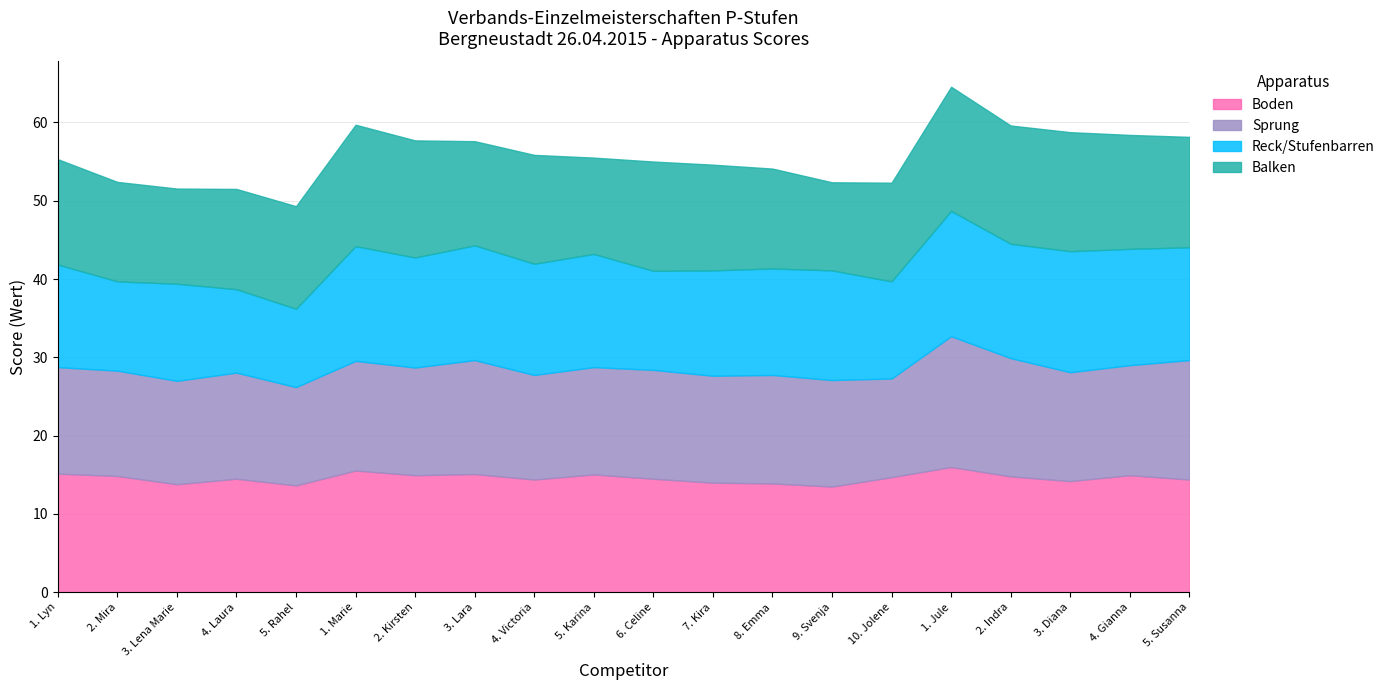

Where is the first local minimum for Balken?

3. Lena Marie